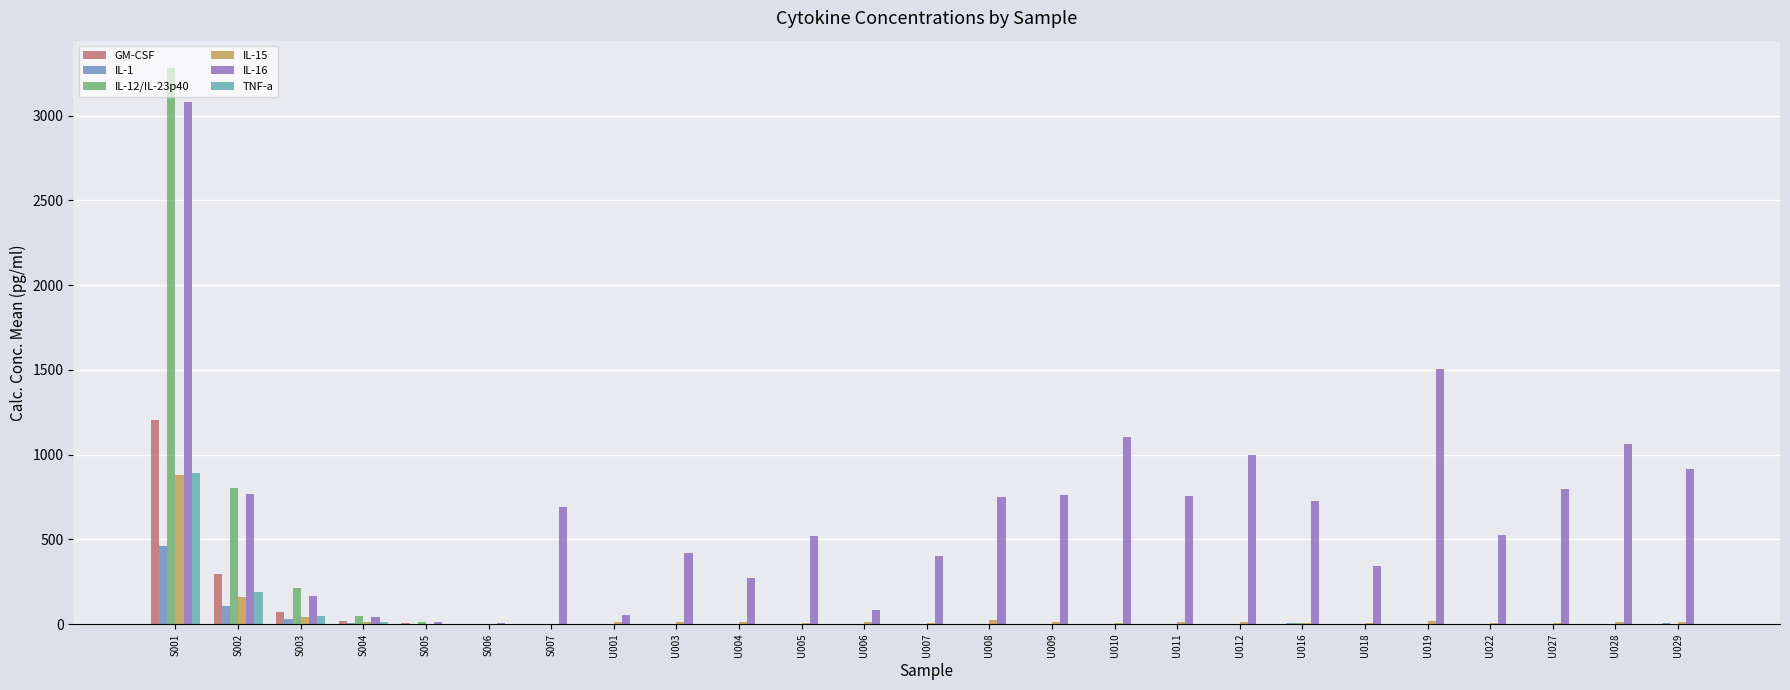

Are the bars grouped side by side (vs. stacked)?

Yes